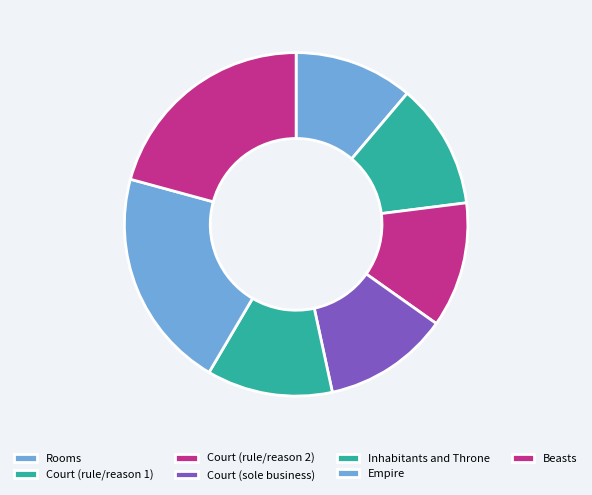

How many segments does this pie chart have?

7